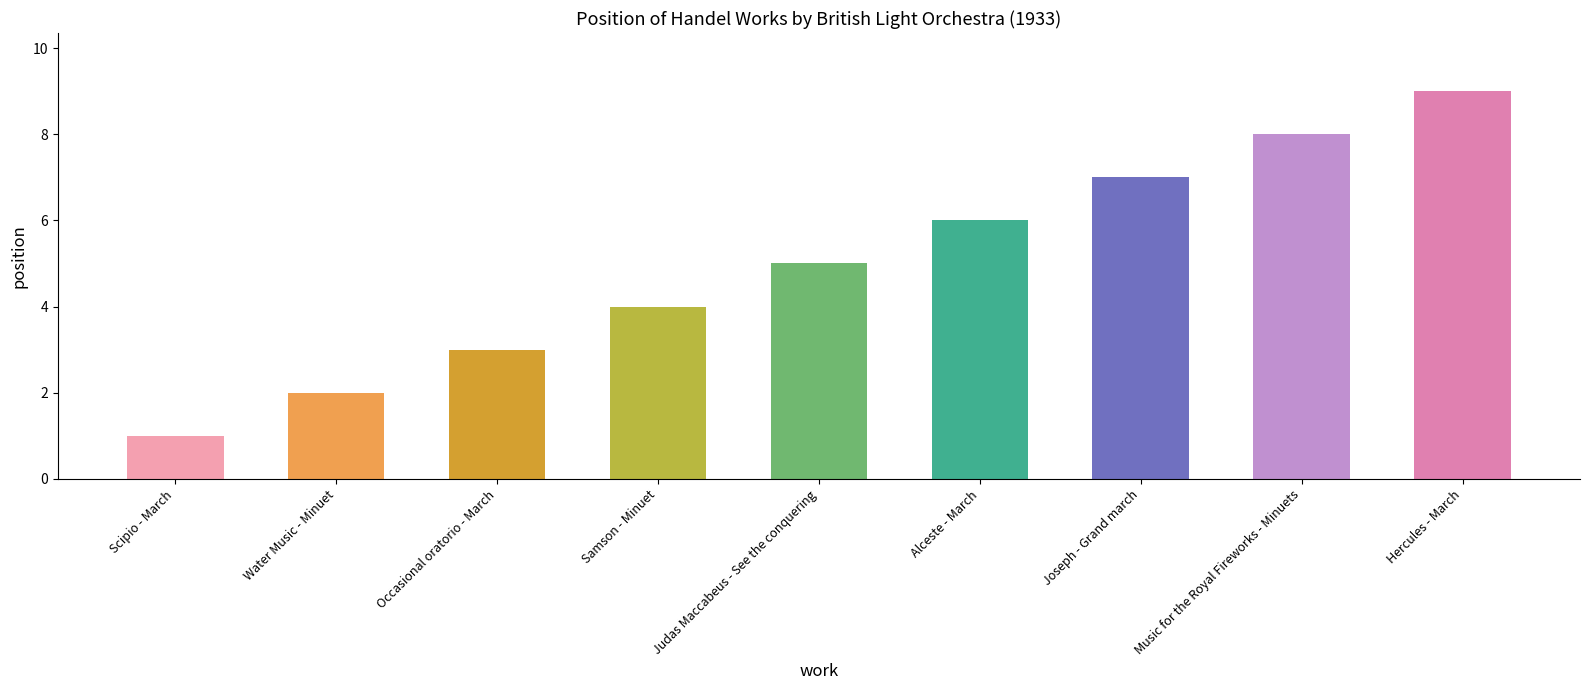

What is the change in value from Samson - Minuet to Judas Maccabeus - See the conquering?

+1